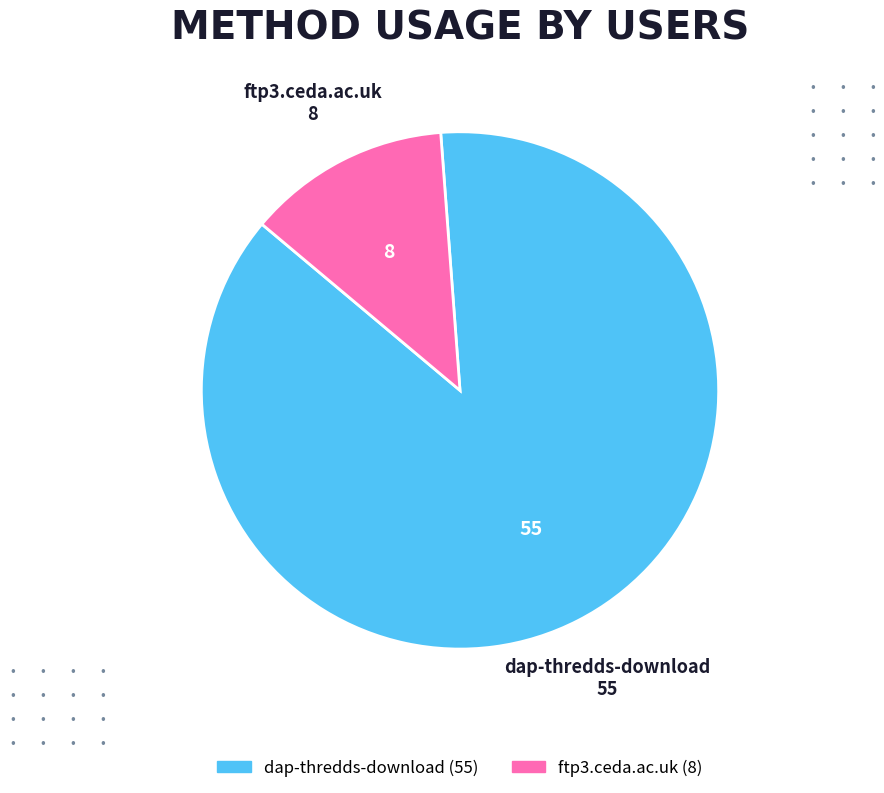

What is the smallest slice in the pie chart?

ftp3.ceda.ac.uk